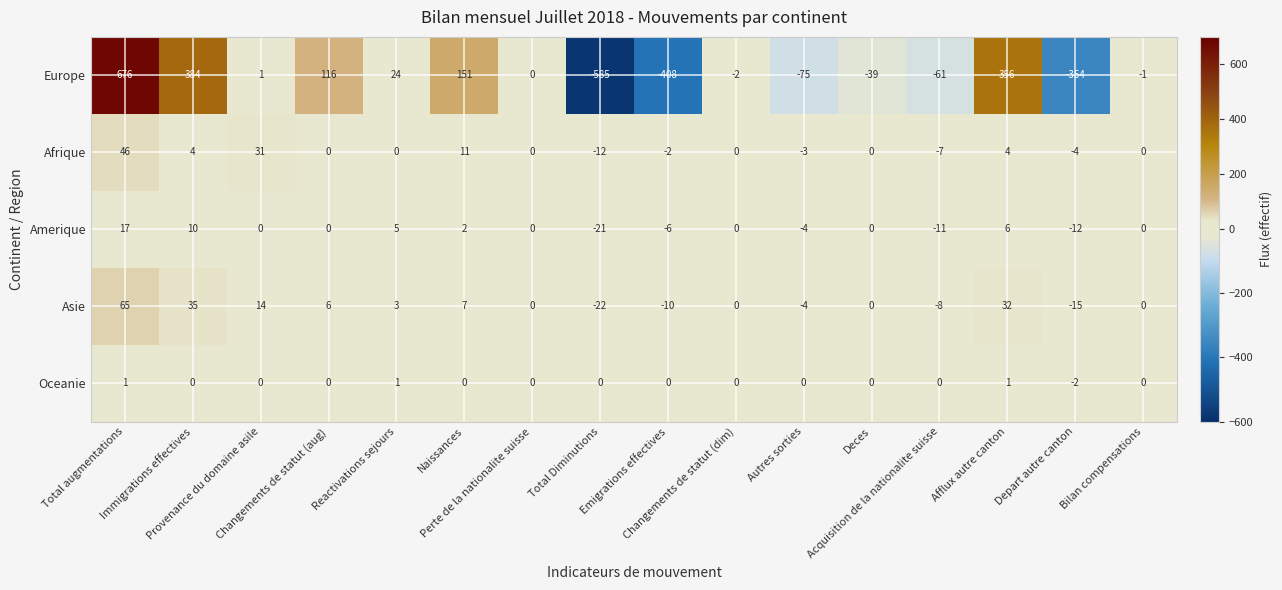

What is the total value across all series at Total Diminutions?

-640